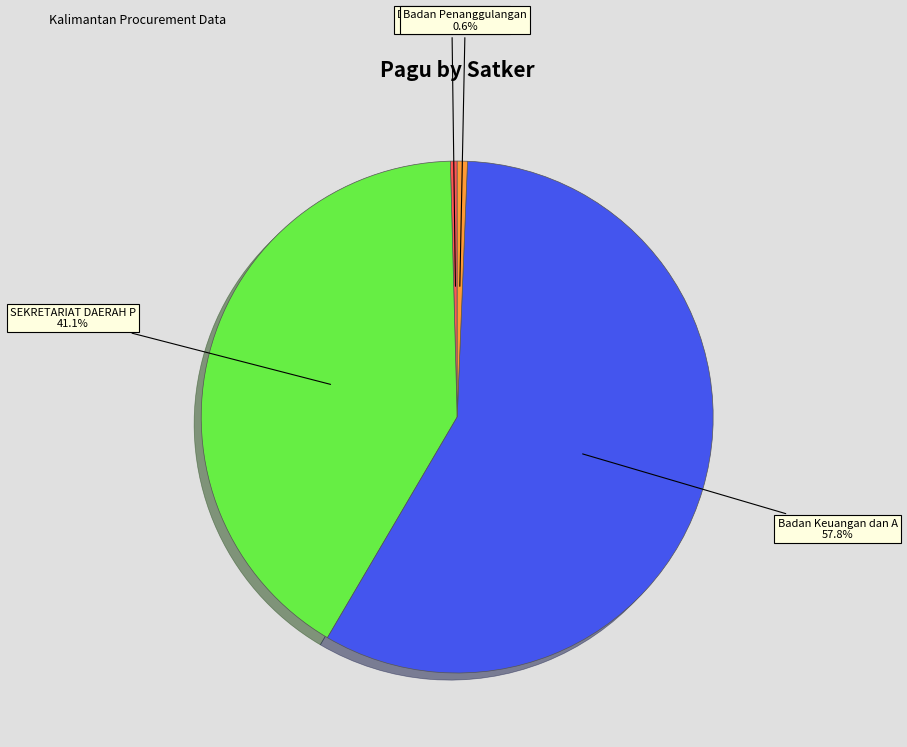

Does any single category account for the majority?

Yes